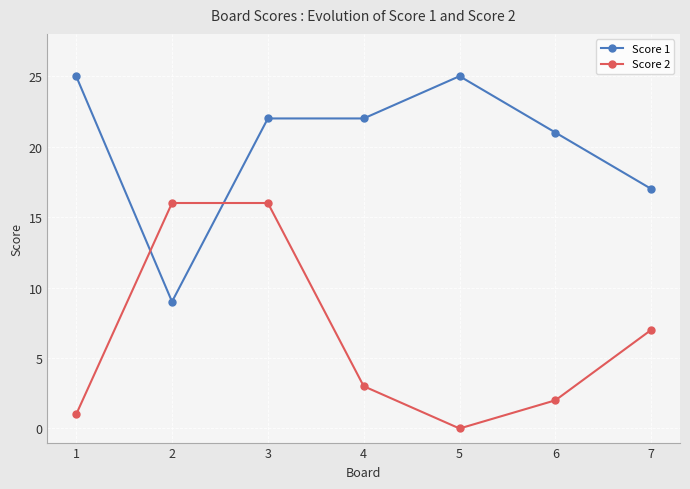

True or false: Score 1 has a value of 22 at 3.

True